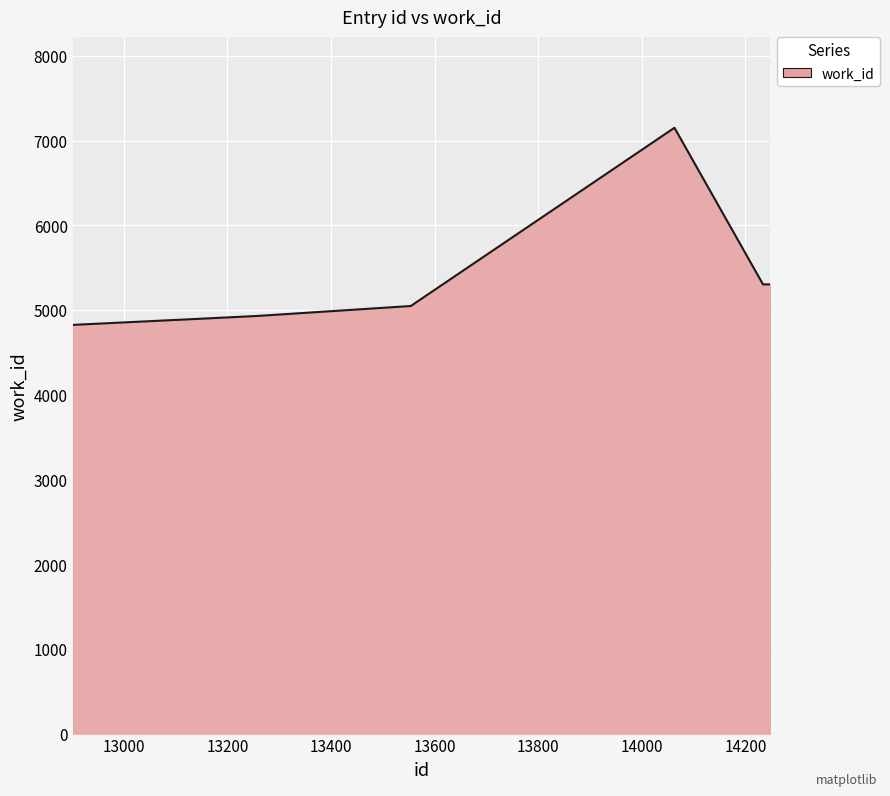

What is the difference between the maximum and minimum values?

2327